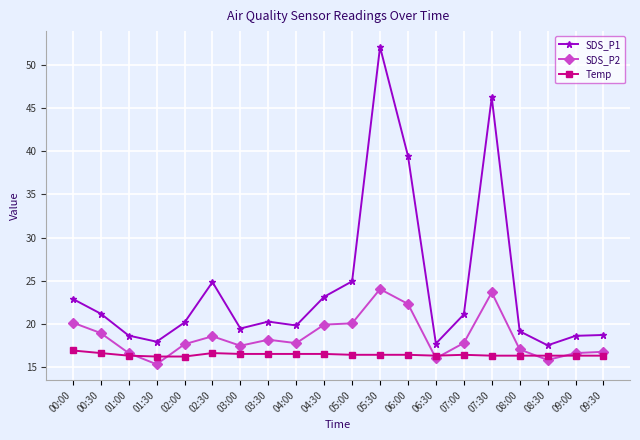

Which series has the largest range (max minus min)?

SDS_P1